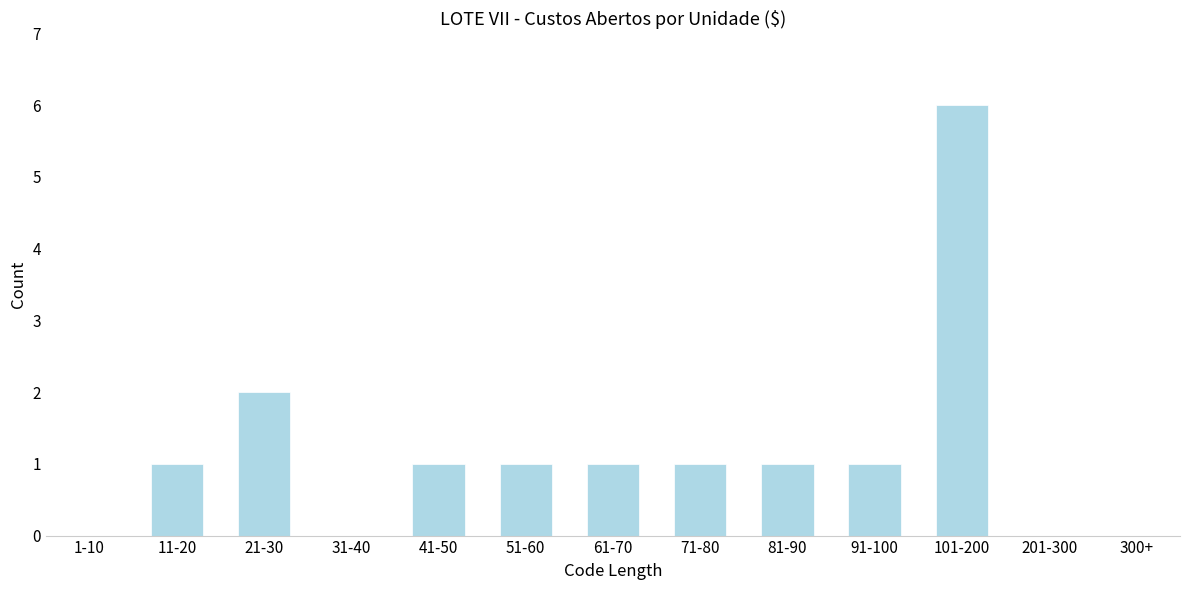

Reading right to left, extract all data points from this chart.

300+=0	201-300=0	101-200=6	91-100=1	81-90=1	71-80=1	61-70=1	51-60=1	41-50=1	31-40=0	21-30=2	11-20=1	1-10=0